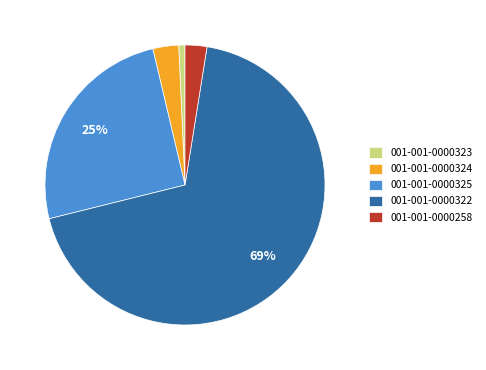

Combined, do 001-001-0000322 and 001-001-0000323 account for over 50%?

Yes